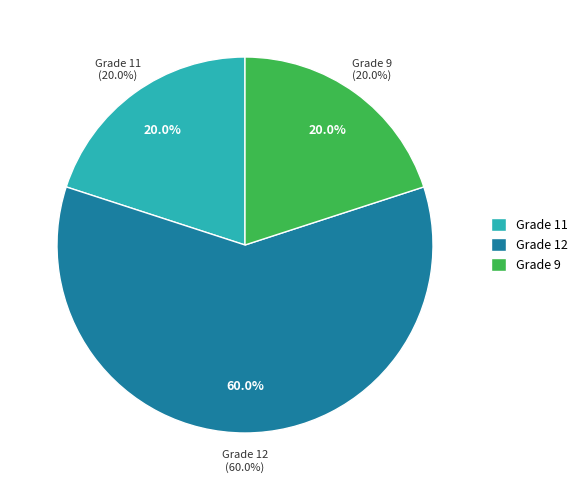

Is it true that Ishmael Karci is 28% of the pie?

False